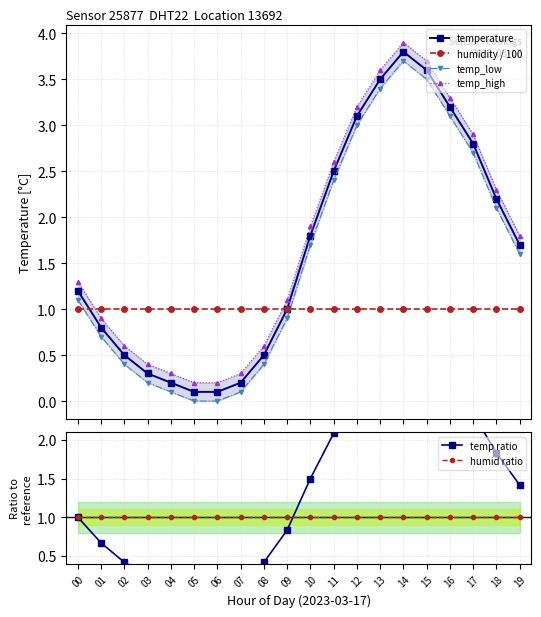

Read the temperature value at 08.

0.5